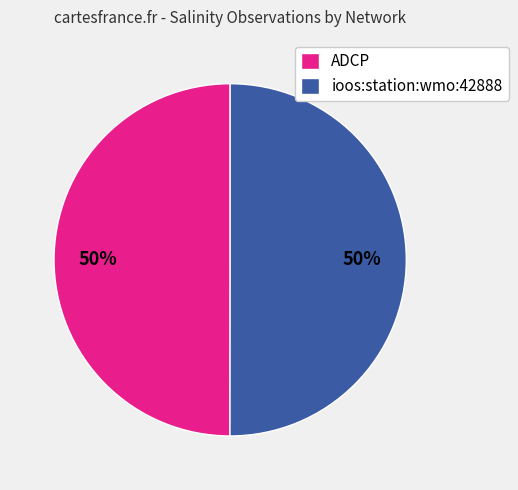

What percentage is the ioos:station:wmo:42888 slice, to the nearest percent?

50%